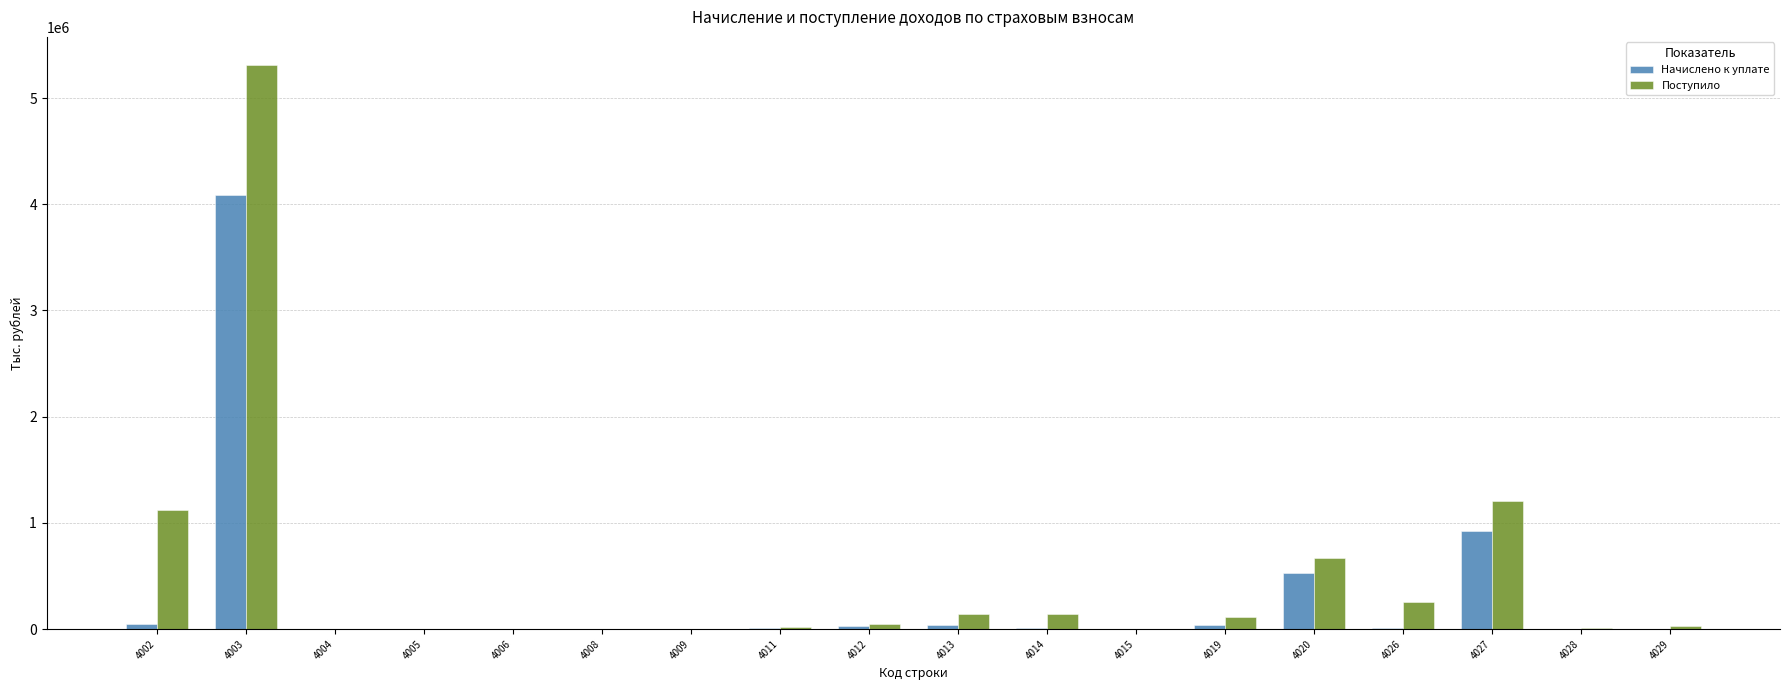

What is the maximum value shown in the chart?

5310870